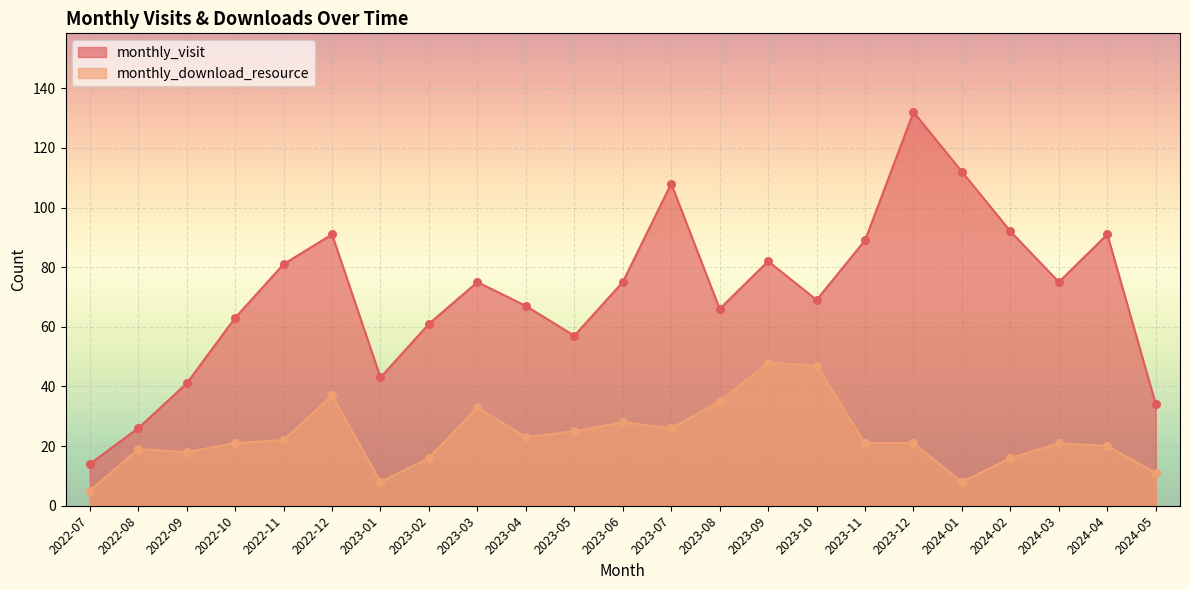

Is the value of monthly_visit at 2023-02 greater than the value of monthly_download_resource at 2023-02?

Yes